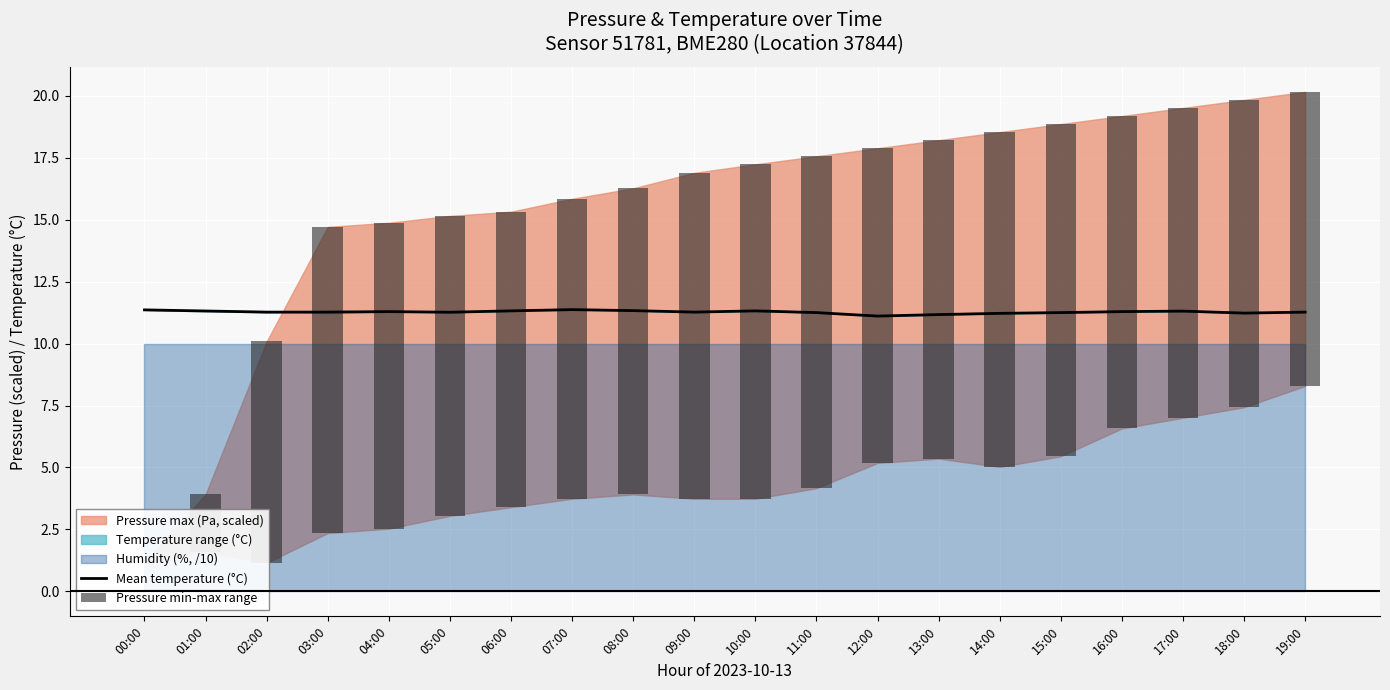

What position from the right is 06:00?

14